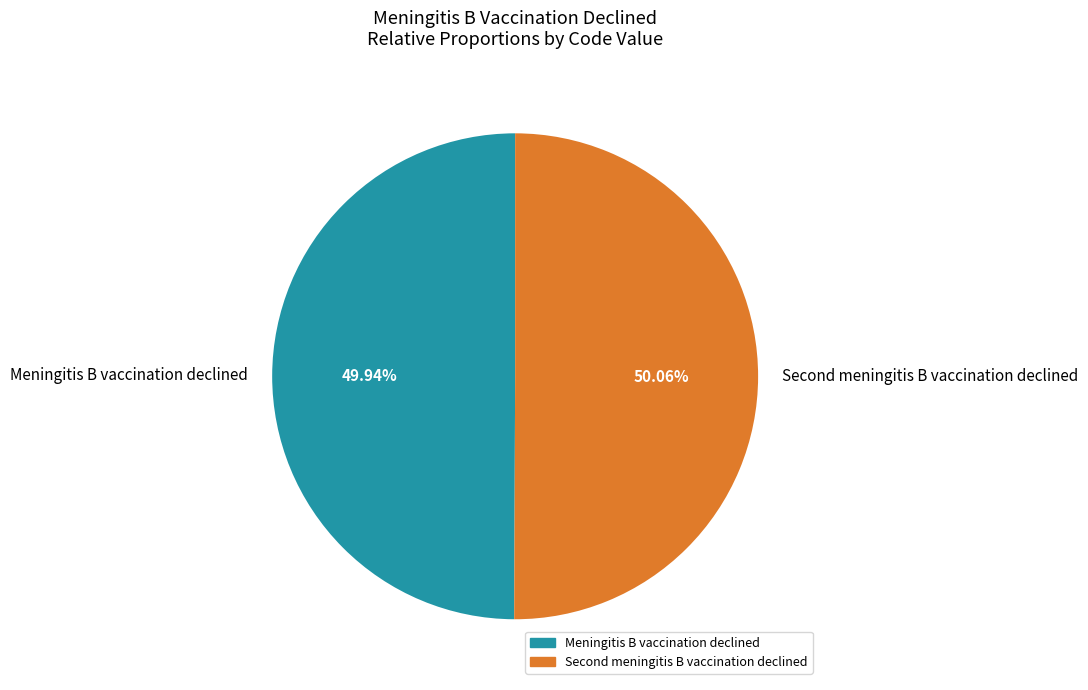

To the nearest percent, what percentage of the pie is Meningitis B vaccination declined?

50%